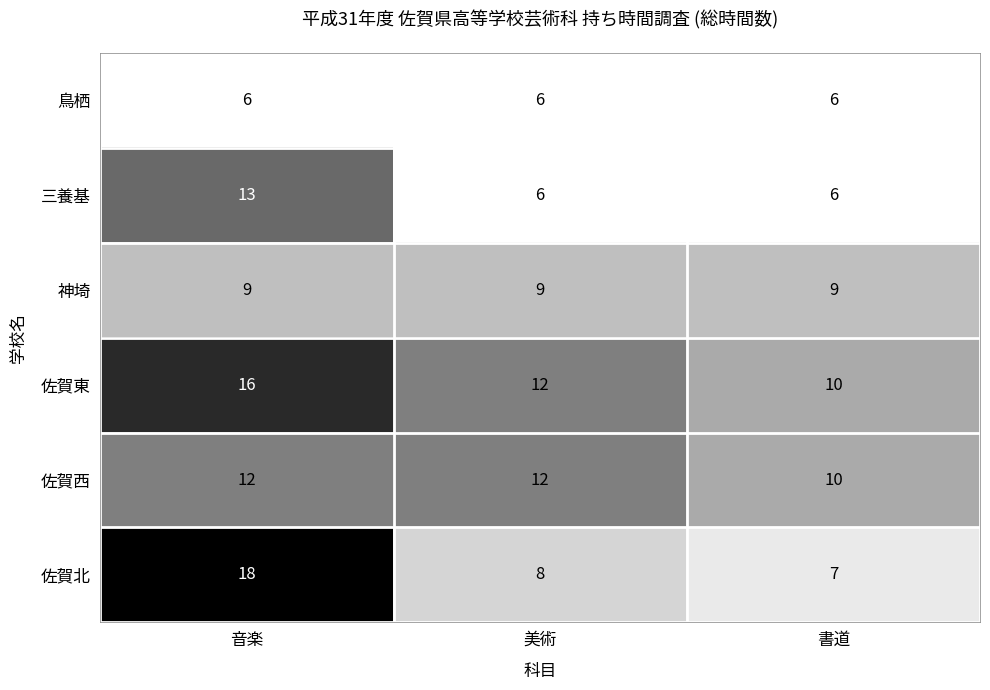

Reading left to right, extract all data points from this chart.

鳥栖: 音楽=6	美術=6	書道=6
三養基: 音楽=13	美術=6	書道=6
神埼: 音楽=9	美術=9	書道=9
佐賀東: 音楽=16	美術=12	書道=10
佐賀西: 音楽=12	美術=12	書道=10
佐賀北: 音楽=18	美術=8	書道=7